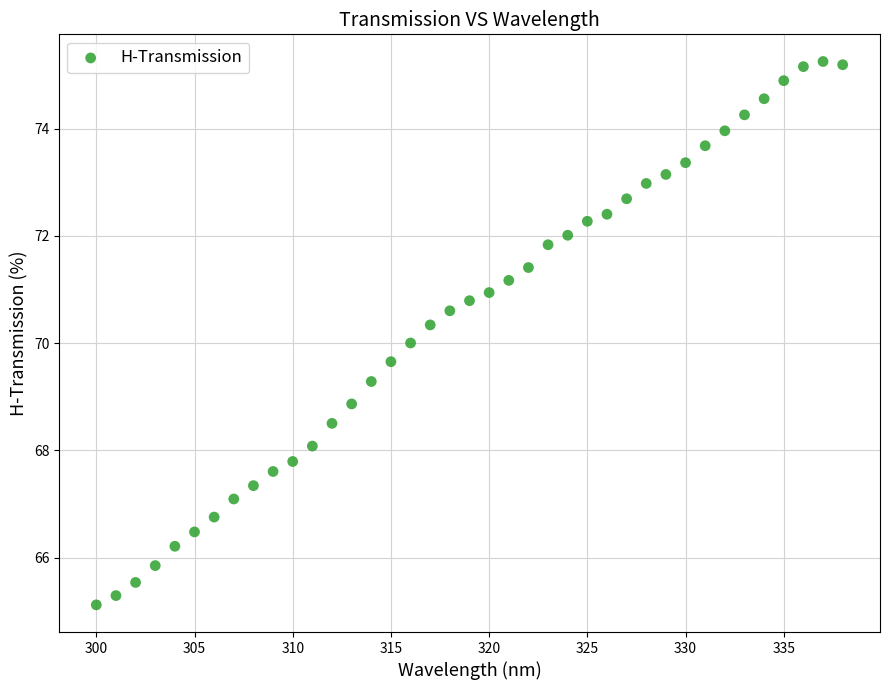

What is the range of Y values (max minus min)?

10.1